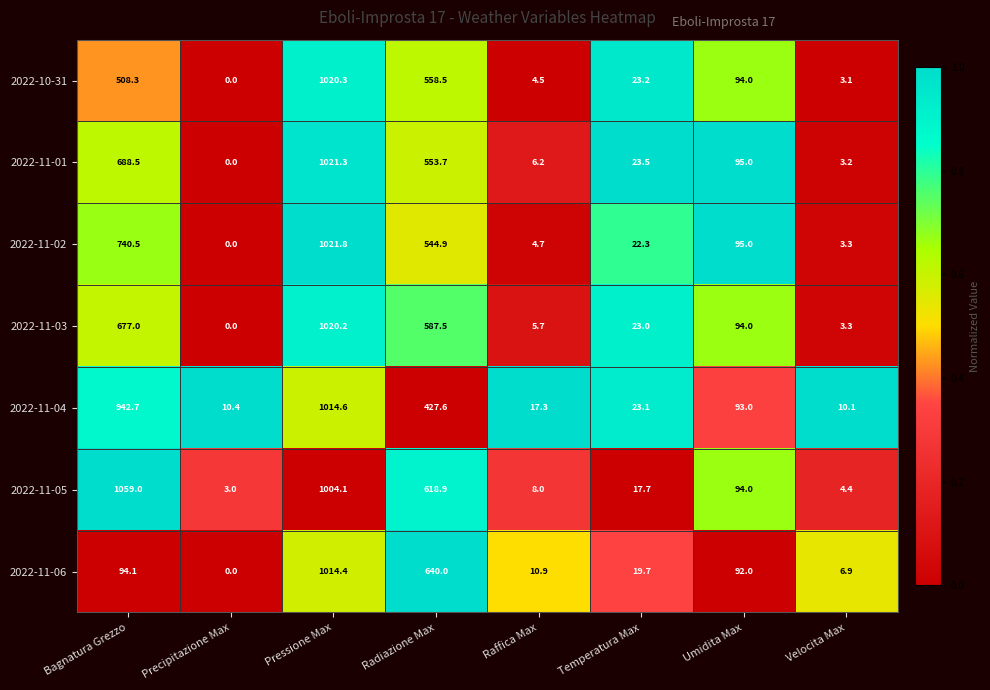

Which series has the largest total across all categories?

2022-11-05